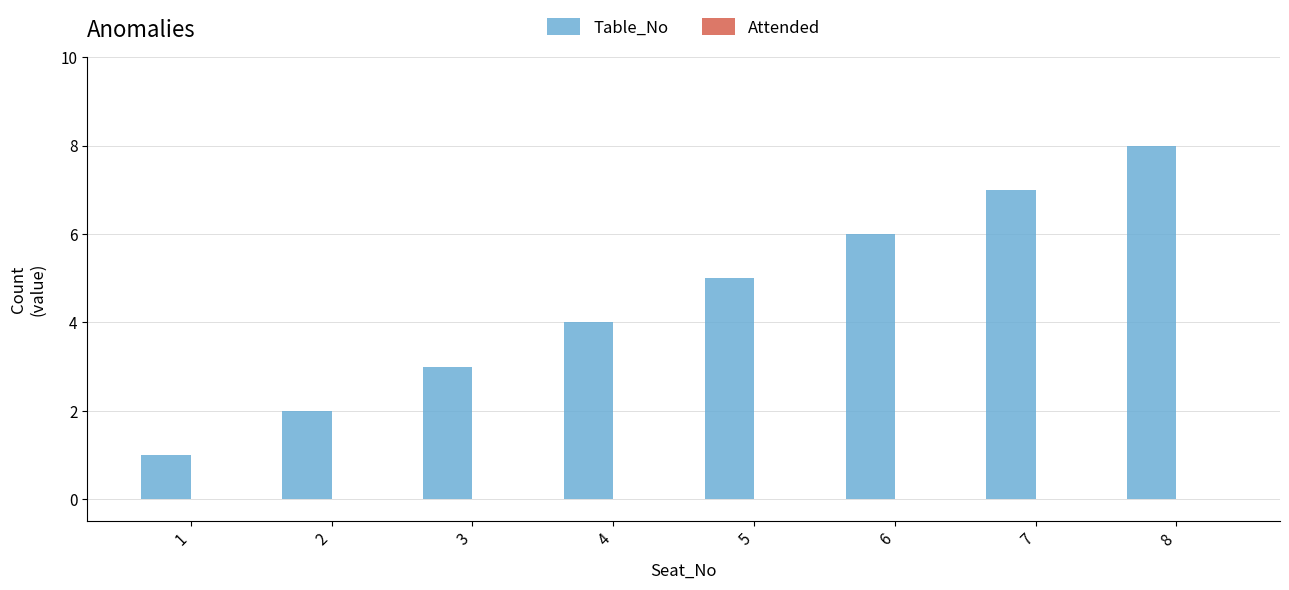

Rank the categories by value from lowest to highest.

1, 2, 3, 4, 5, 6, 7, 8